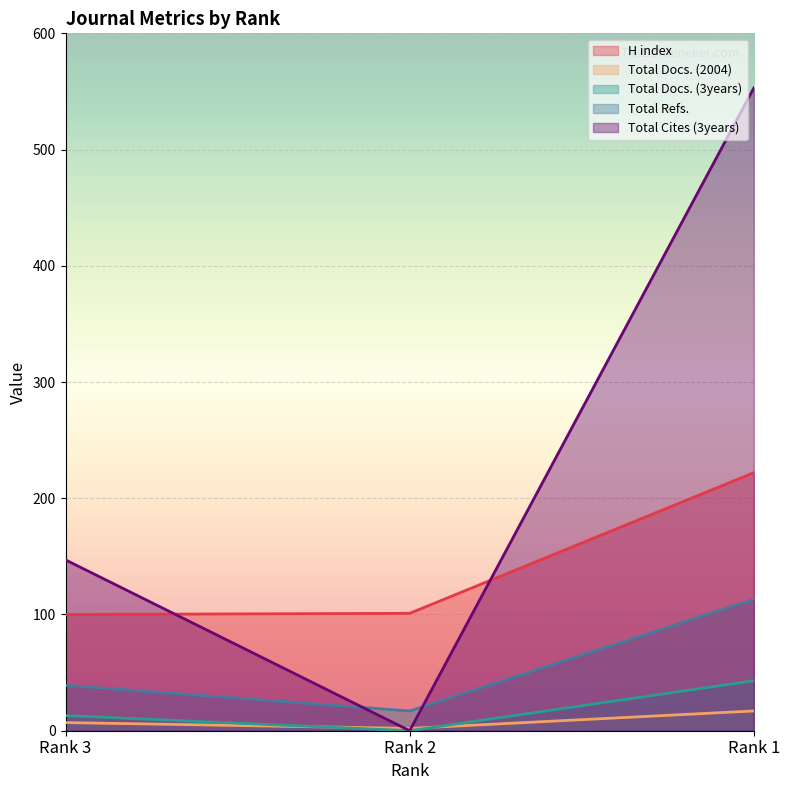

Reading left to right, extract all data points from this chart.

H index: Rank 3=100	Rank 2=101	Rank 1=222
Total Docs. (2004): Rank 3=7	Rank 2=2	Rank 1=17
Total Docs. (3years): Rank 3=13	Rank 2=0	Rank 1=43
Total Refs.: Rank 3=39	Rank 2=17	Rank 1=113
Total Cites (3years): Rank 3=147	Rank 2=0	Rank 1=553